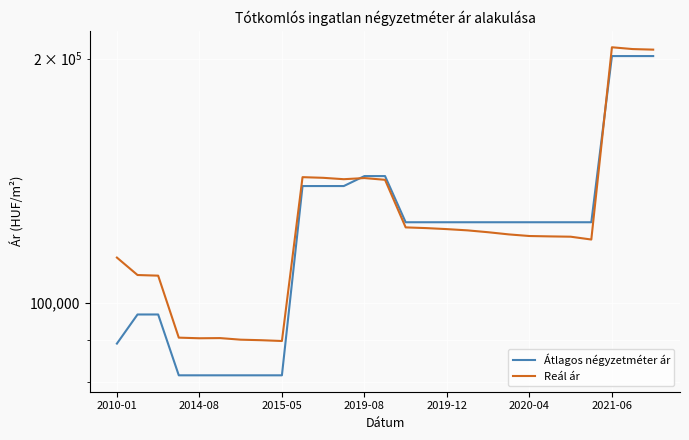

How many intersections are there between Átlagos négyzetméter ár and Reál ár?

2